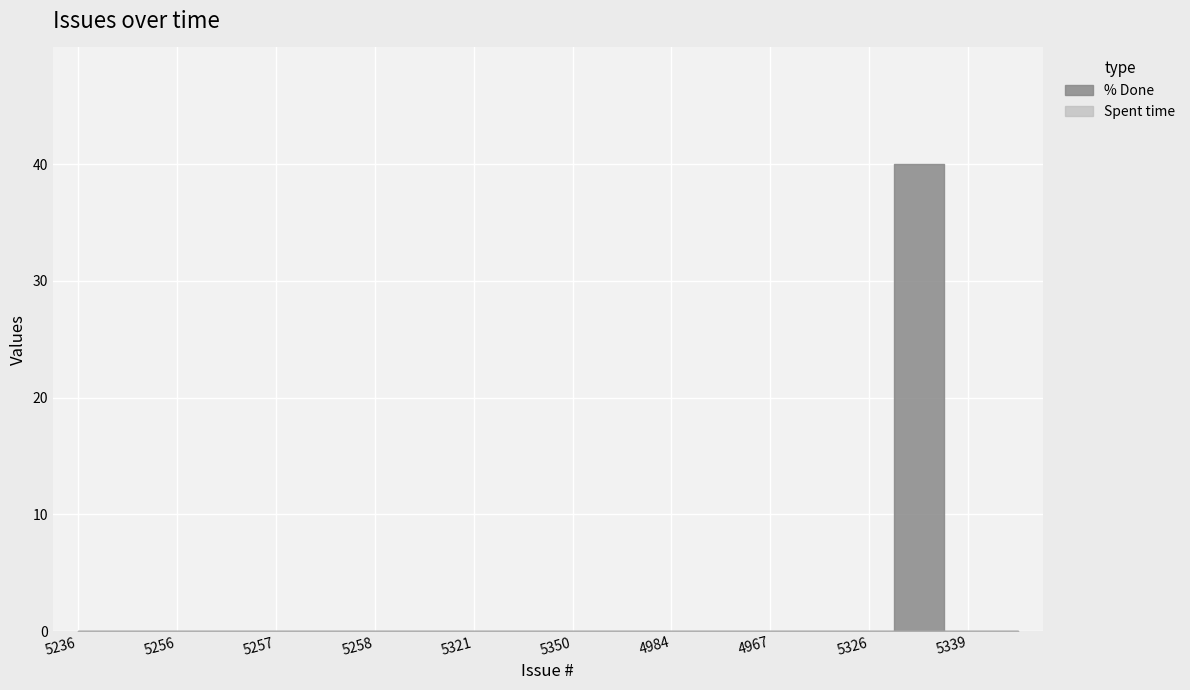

What is the difference between the maximum and minimum values in the % Done series?

40